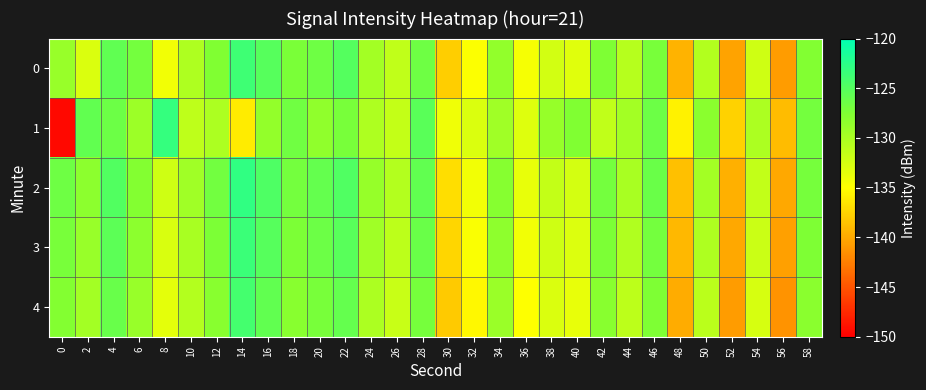

Which series has the largest total across all categories?

2